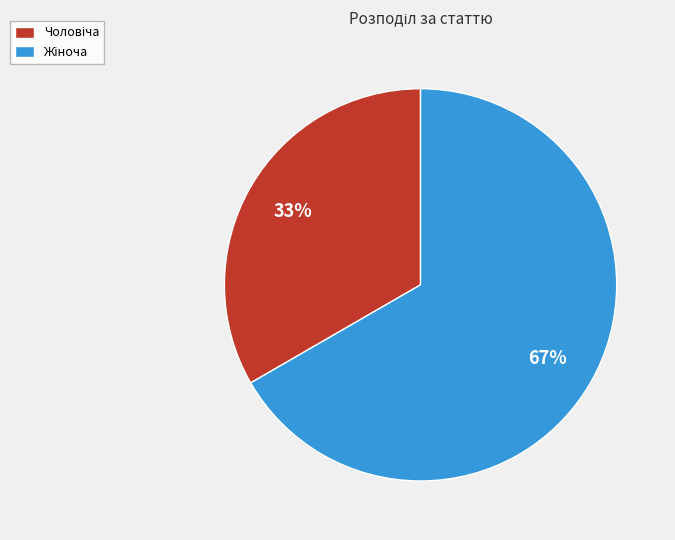

To the nearest percent, what is the average slice percentage?

50%